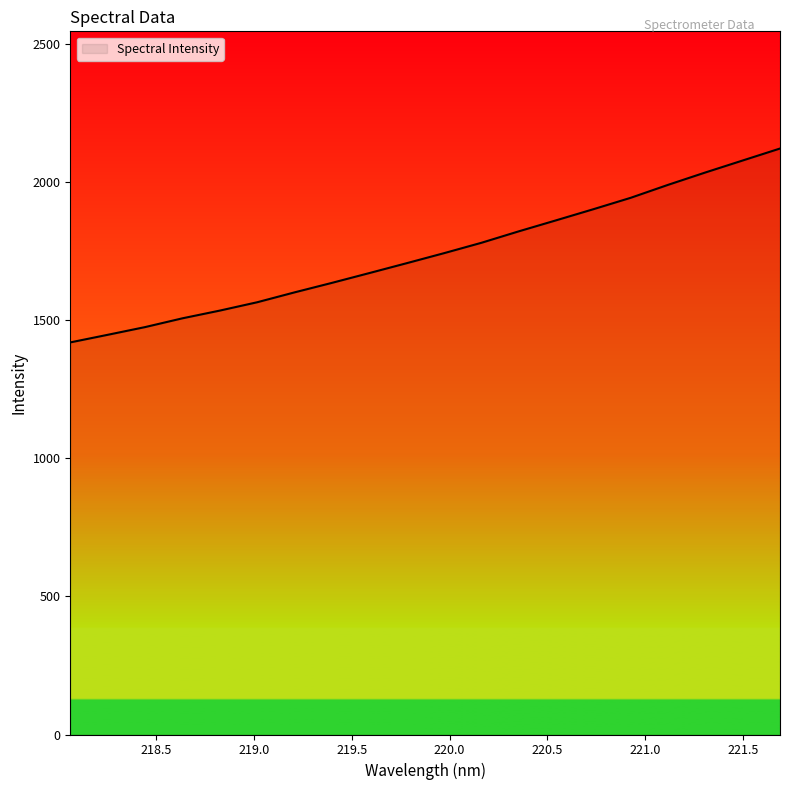

What is the smallest value displayed?

1419.4